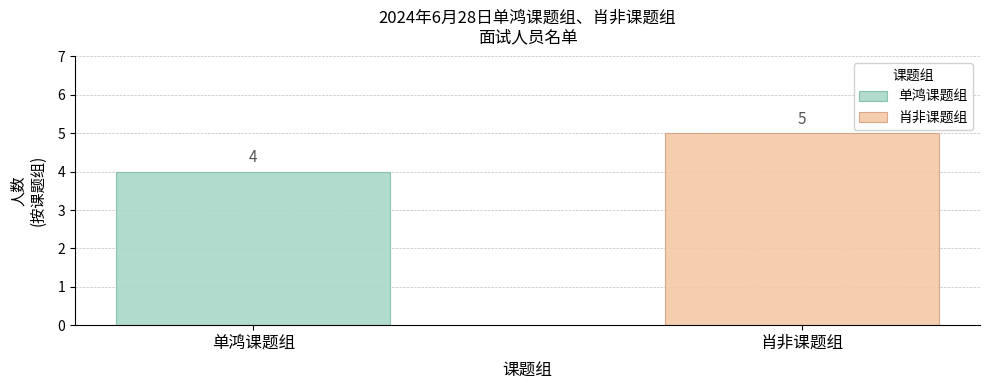

Which series has the widest spread of values?

单鸿课题组